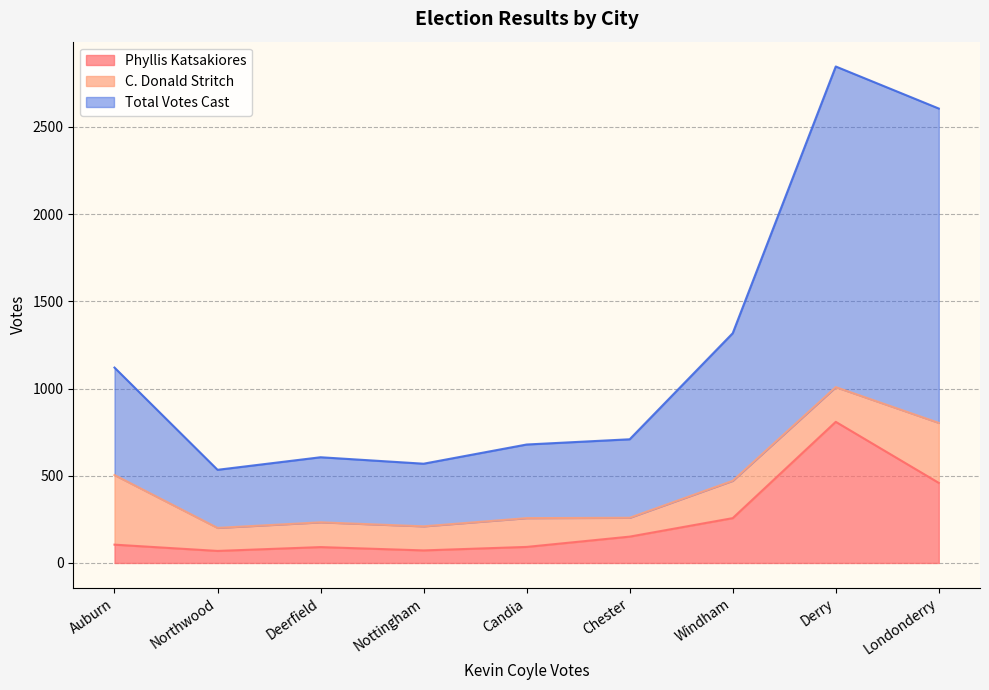

True or false: Phyllis Katsakiores has more than 2 points higher than both neighbors.

False